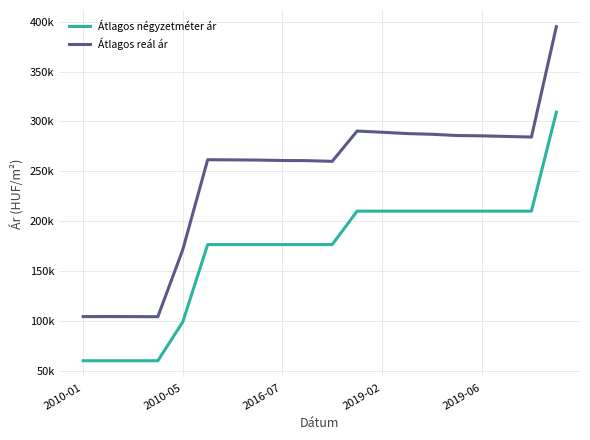

What are all the series names shown in the legend?

Átlagos négyzetméter ár, Átlagos reál ár